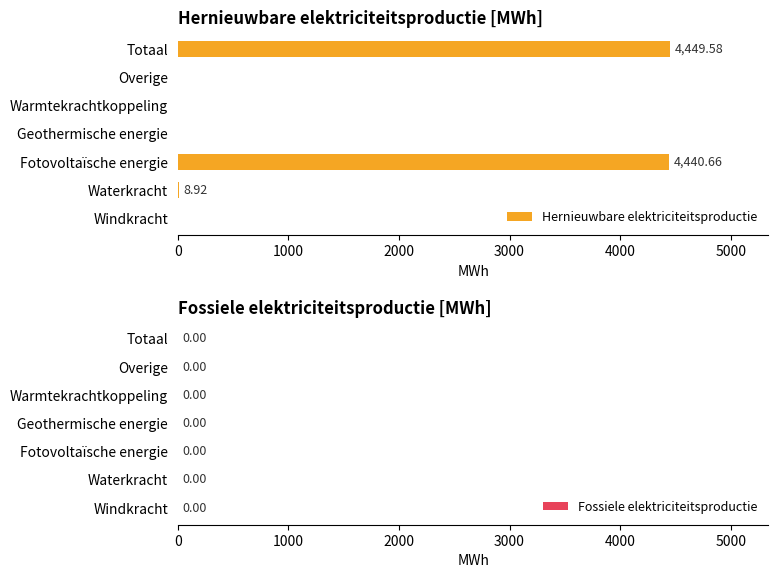

Are the bars horizontal?

Yes